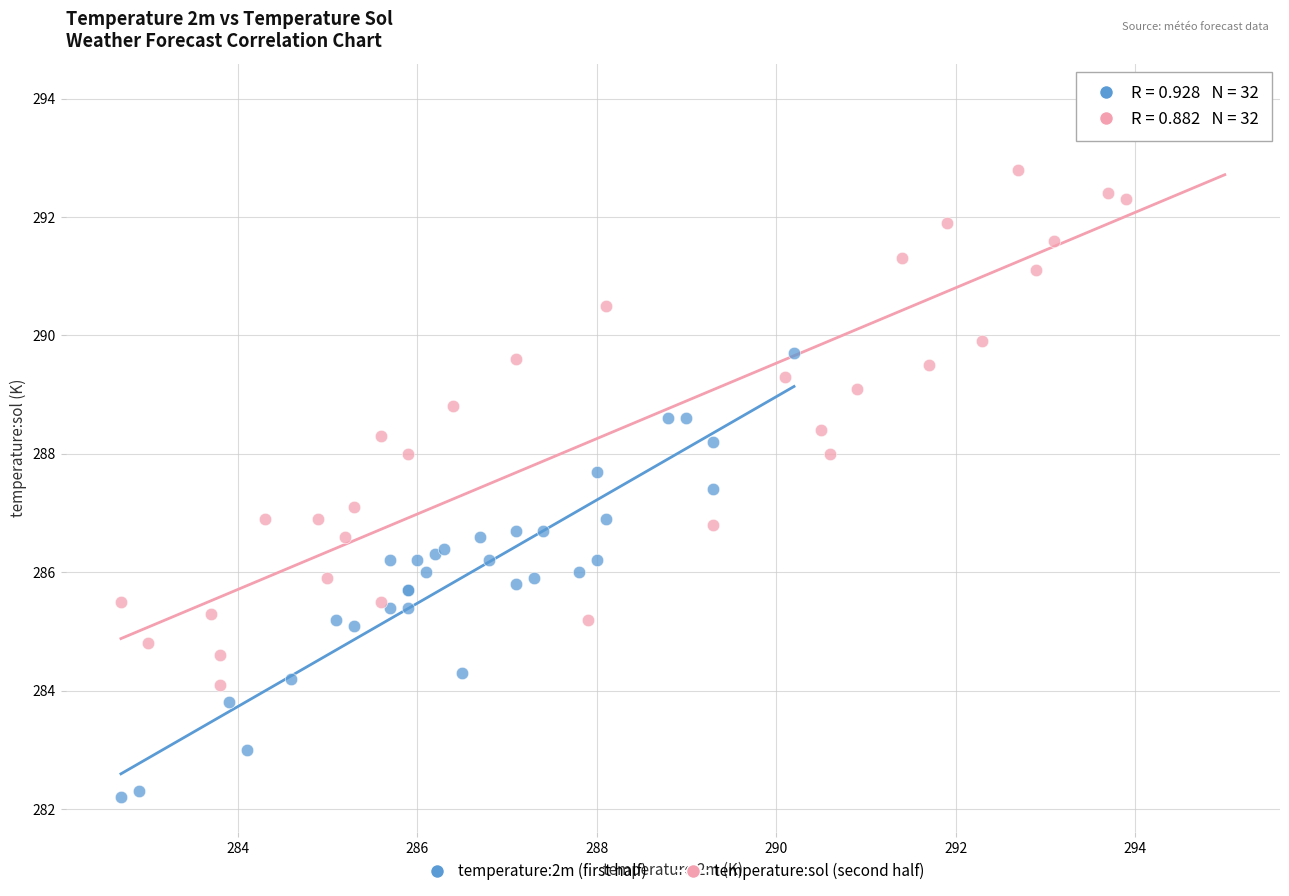

Which series has the widest spread of Y values?

temperature:sol (second half)